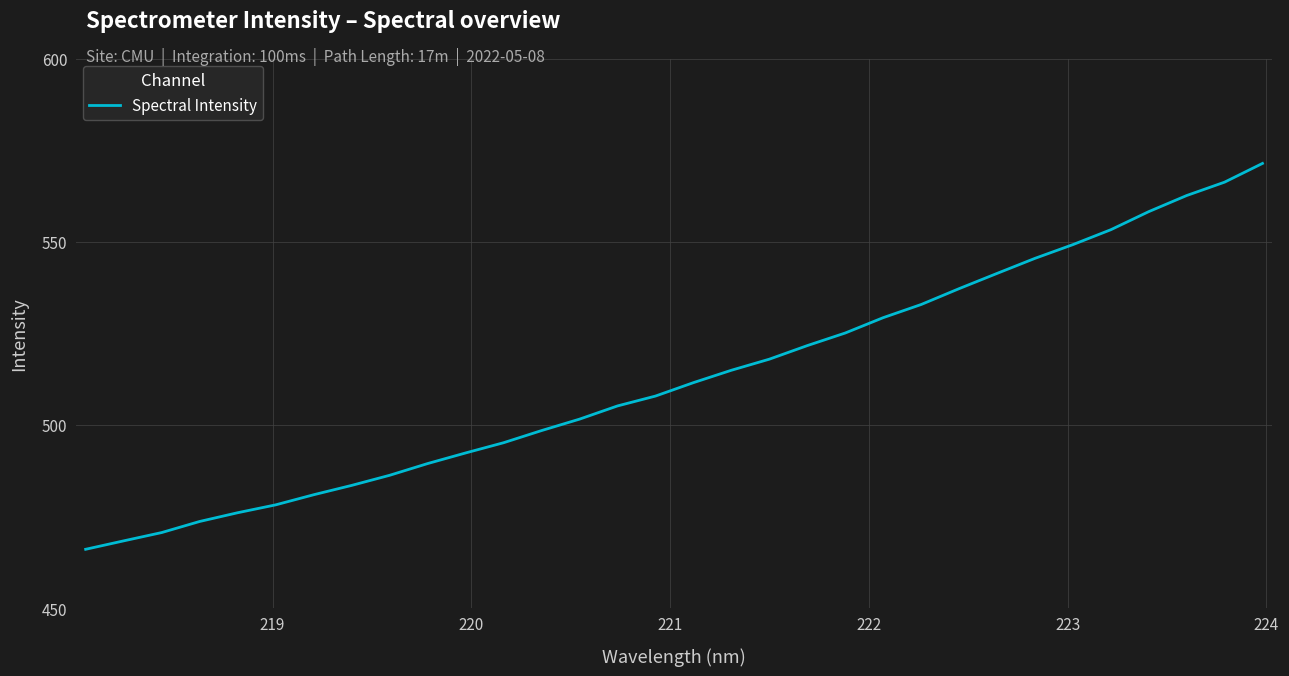

What is the greatest value displayed?

571.4